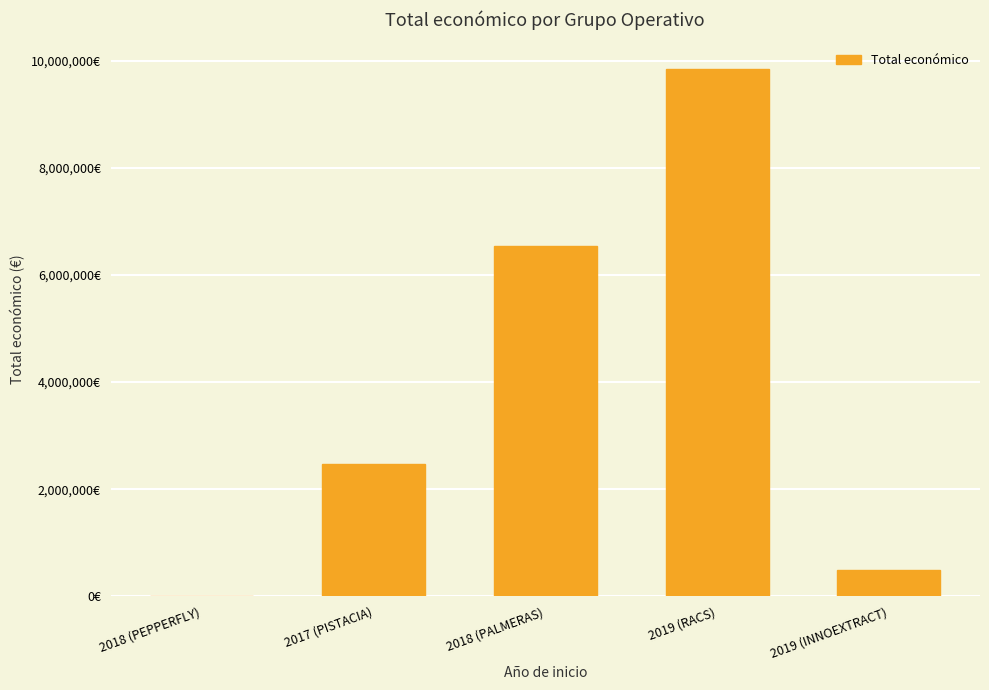

What is the label of the 3rd bar from the right?

2018 (PALMERAS)